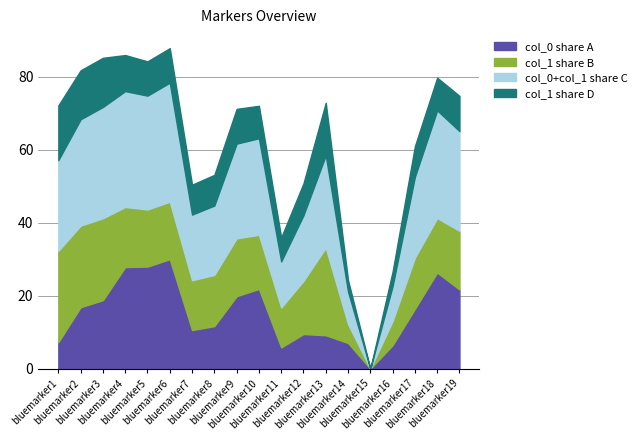

How many interior local peaks does the col_0 series have?

4